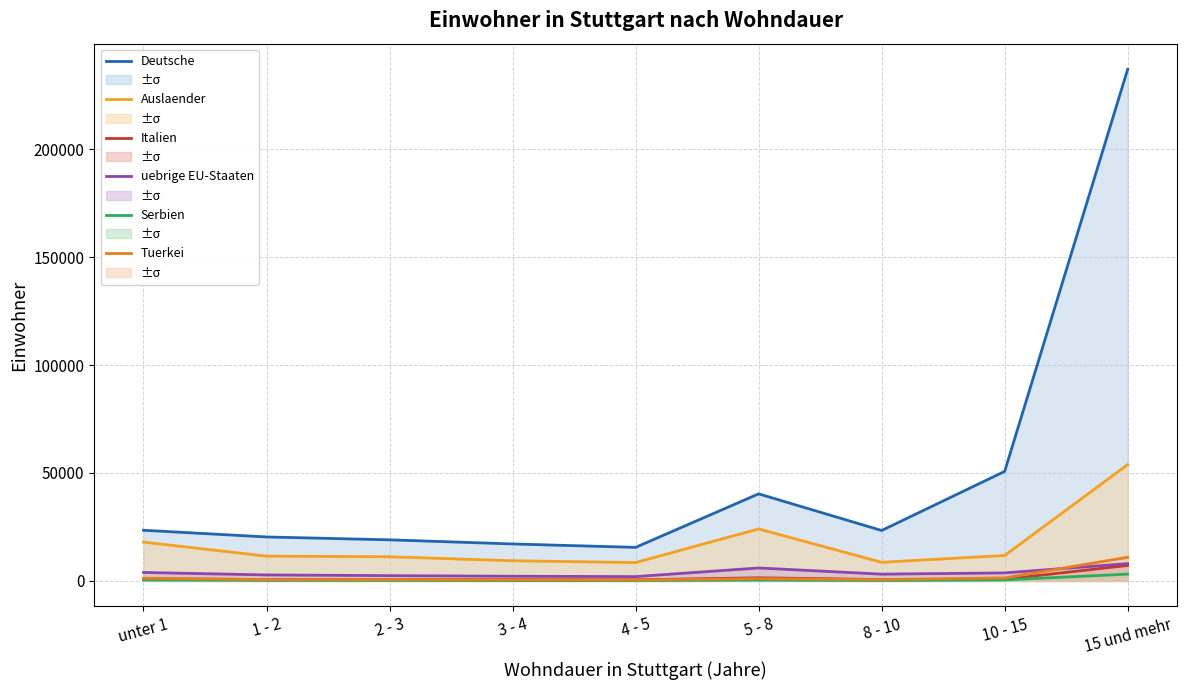

Which series has the largest total across all categories?

Deutsche